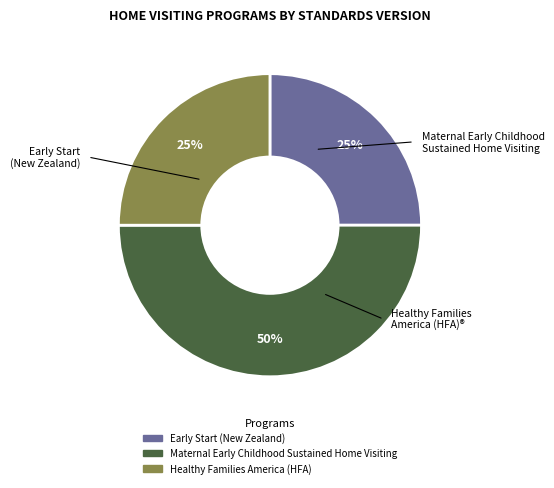

What percentage is the Healthy Families America (HFA) slice, to the nearest percent?

25%